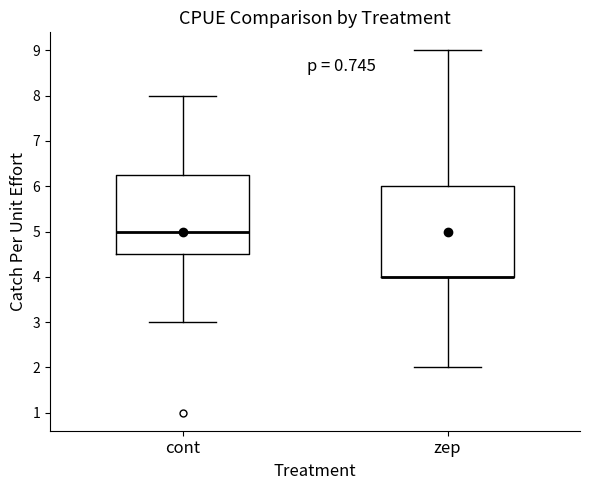

Reading left to right, read every box against the y-axis: the position of its median line, the range the box covers, and the ends of its whiskers. The values are not printed on the chart, so give them approximately, as read against the axis.

cont: median 5.0, box 4.5 to 6.3, whiskers 3.0 to 8.0
zep: median 4.0 (drawn on the box's lower edge), box 4.0 to 6.0, whiskers 2.0 to 9.0